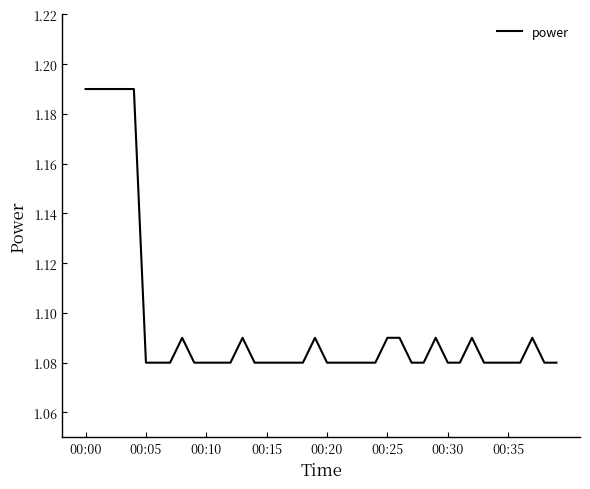

What is the greatest value displayed?

1.2